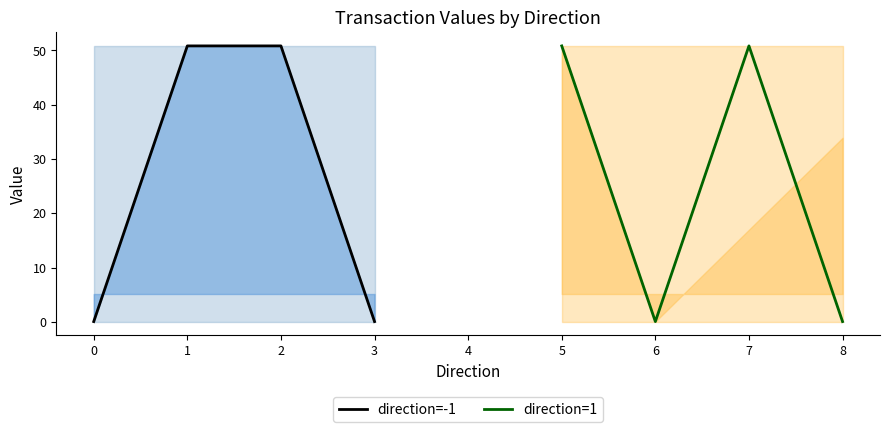

What is the average value of the direction=1 series?

25.4